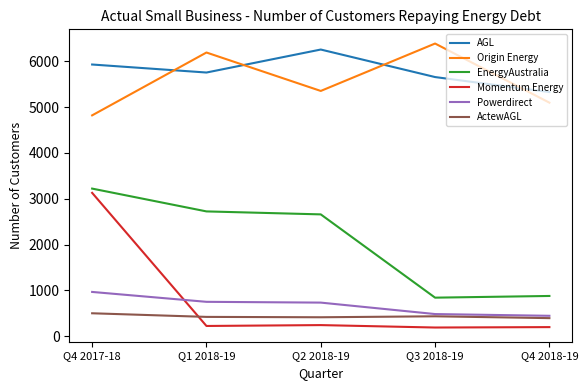

At which label is Origin Energy closest to 5605?

Q2 2018-19